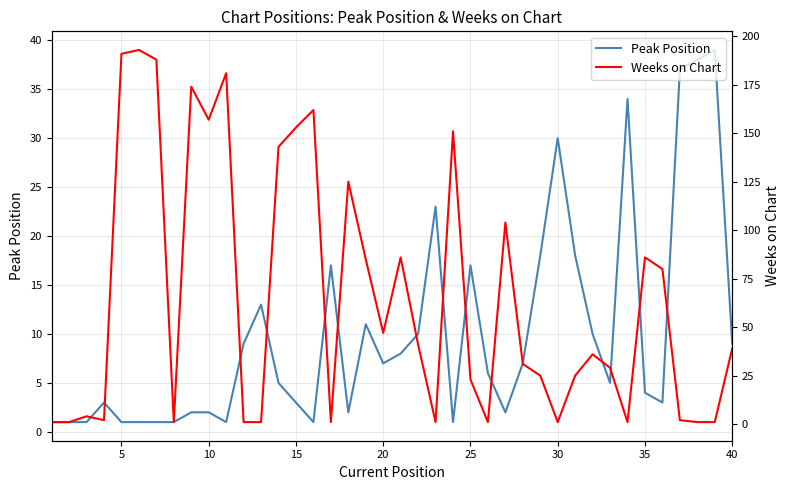

Reading left to right, transcribe all the data shown in this chart.

Peak Position: 1	1	1	3	1	1	1	1	2	2	1	9	13	5	3	1	17	2	11	7	8	10	23	1	17	6	2	7	18	30	18	10	5	34	4	3	37	38	39	9
Weeks on Chart: 1	1	4	2	191	193	188	1	174	157	181	1	1	143	153	162	1	125	85	47	86	41	1	151	23	1	104	31	25	1	25	36	29	1	86	80	2	1	1	39